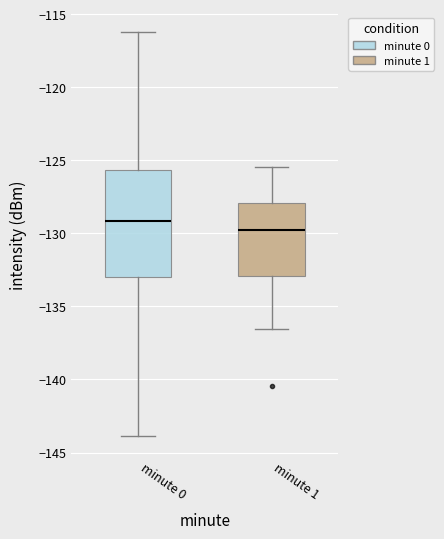

Which box has the highest median line?

minute 0